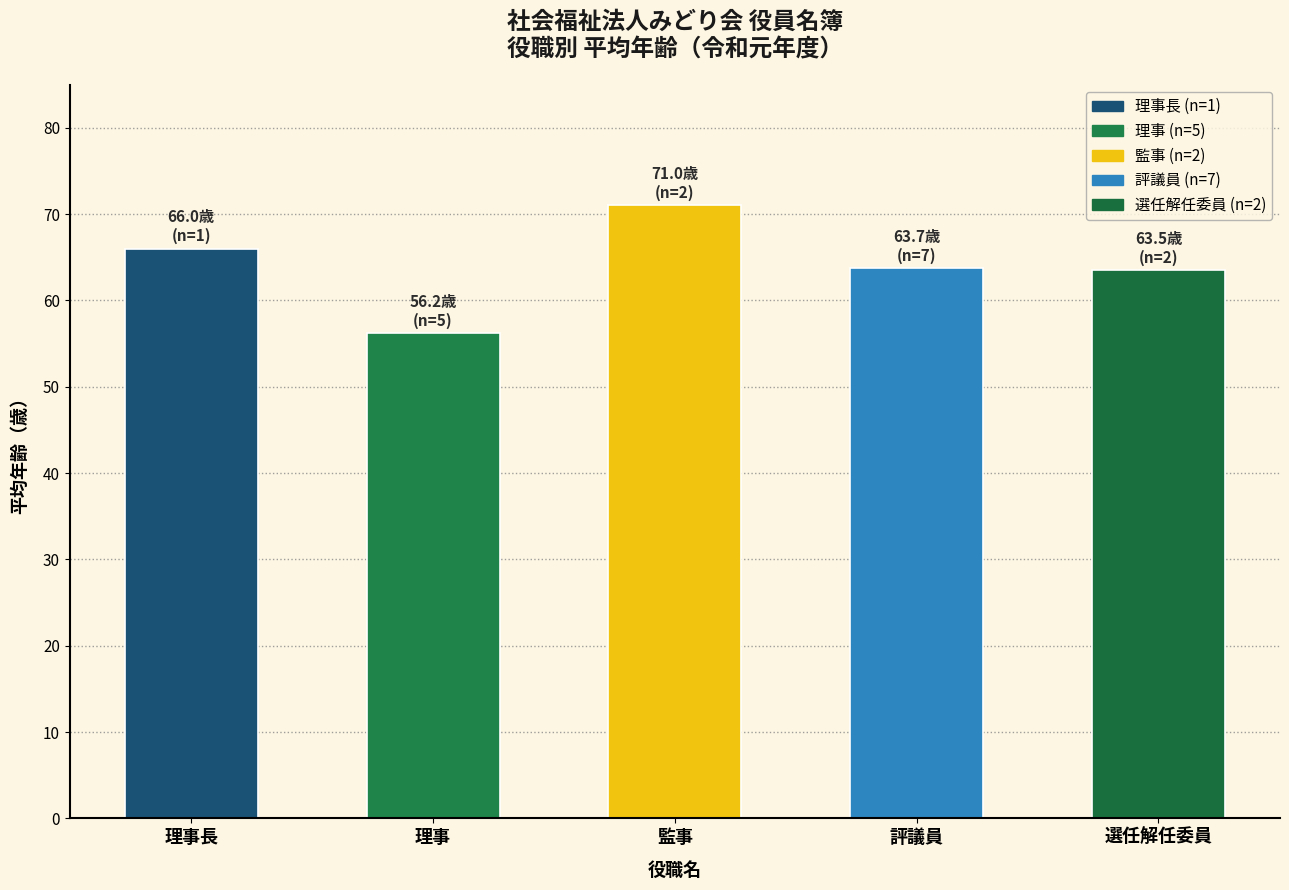

Count the number of values greater than 63.

4